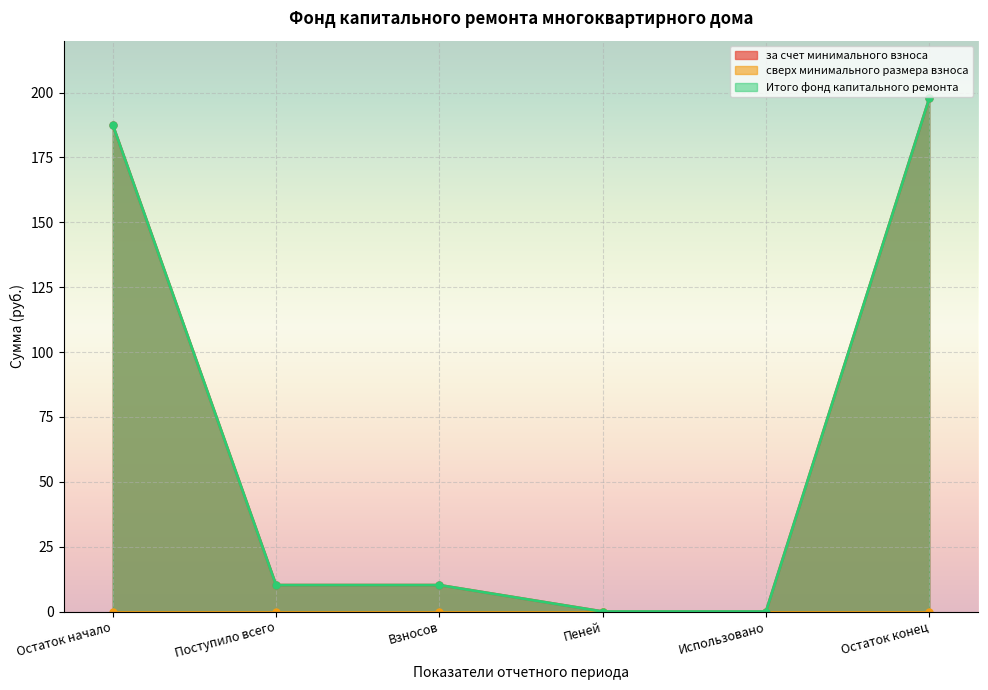

What is the sum of all Итого фонд капитального ремонта values?

405.7